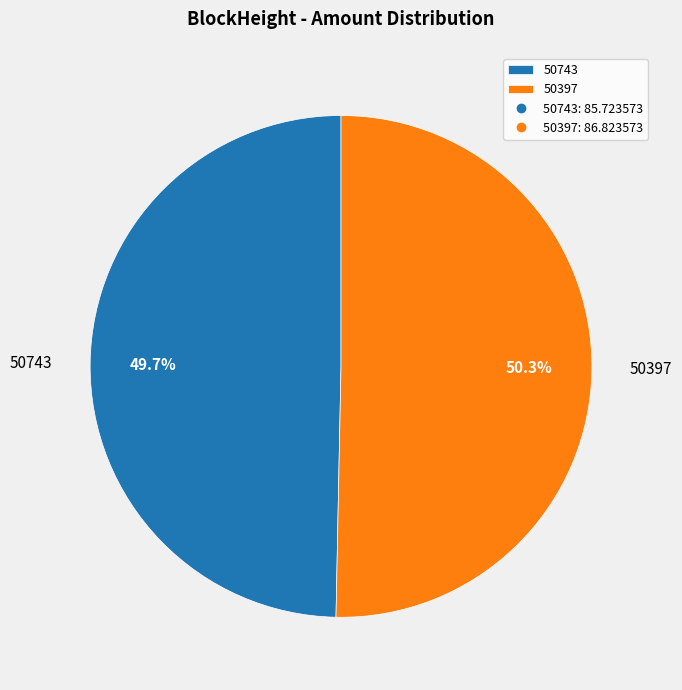

What percentage is the 50397 slice, to the nearest percent?

50%